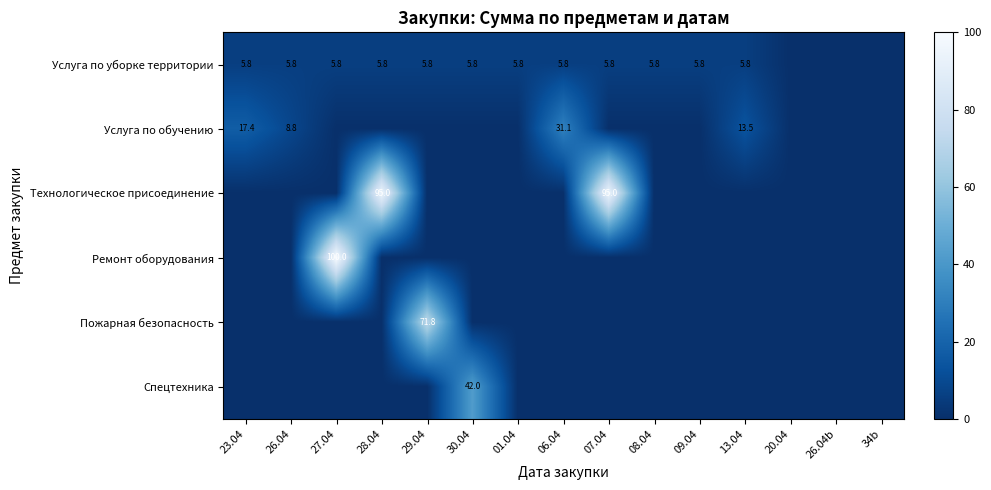

True or false: Услуга по уборке территории has a value of 5.8 at 27.04.

True